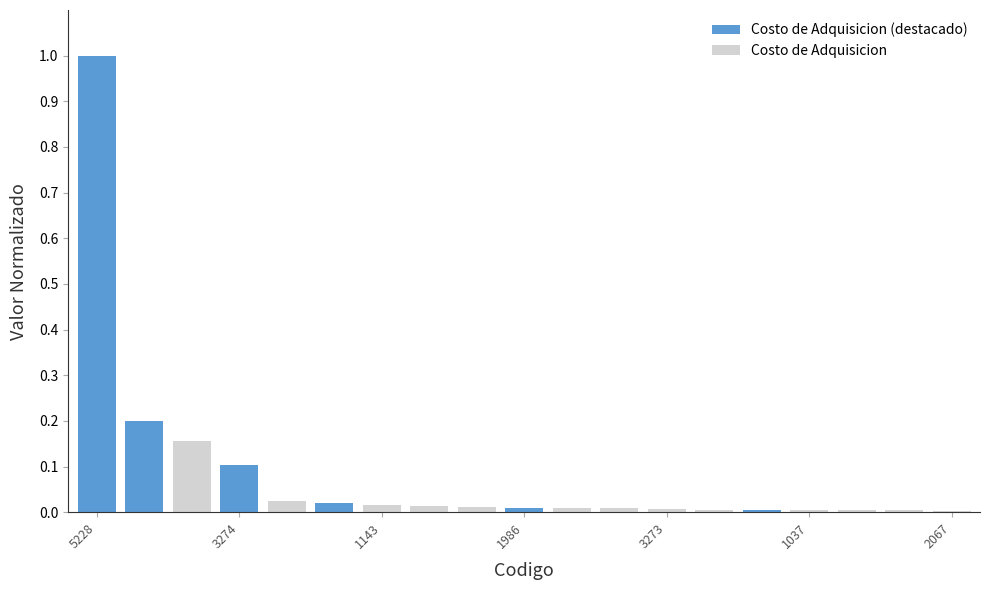

Count the number of categories in the chart.

19